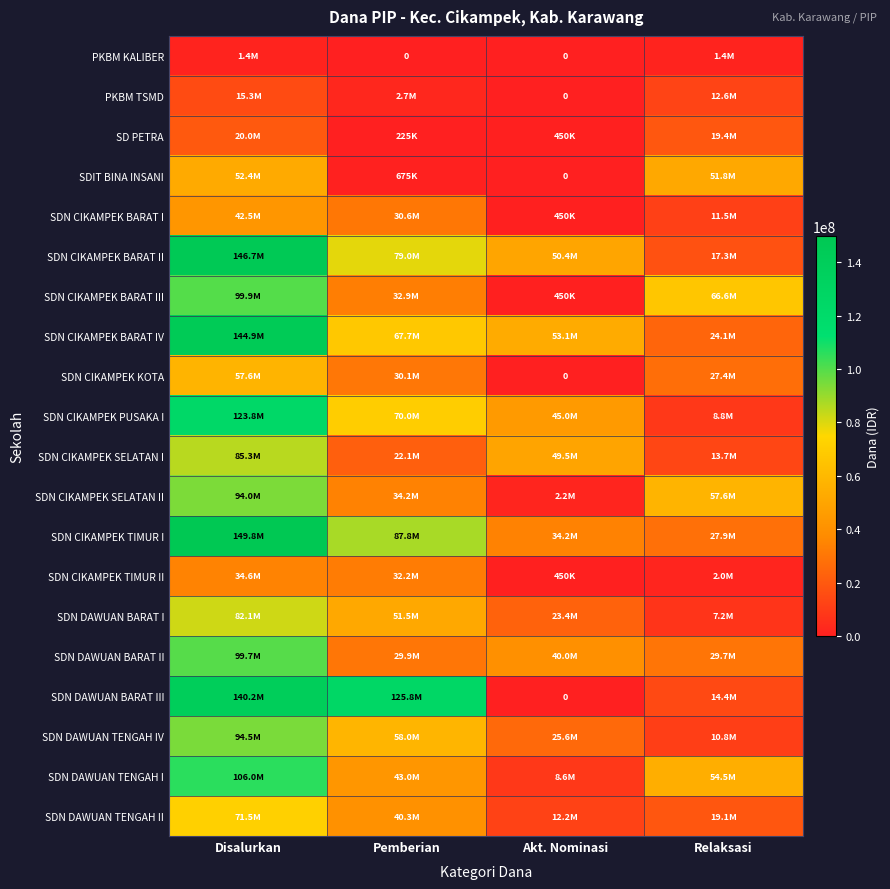

Is the value of SDIT BINA INSANI at Pemberian greater than the value of PKBM KALIBER at Pemberian?

Yes